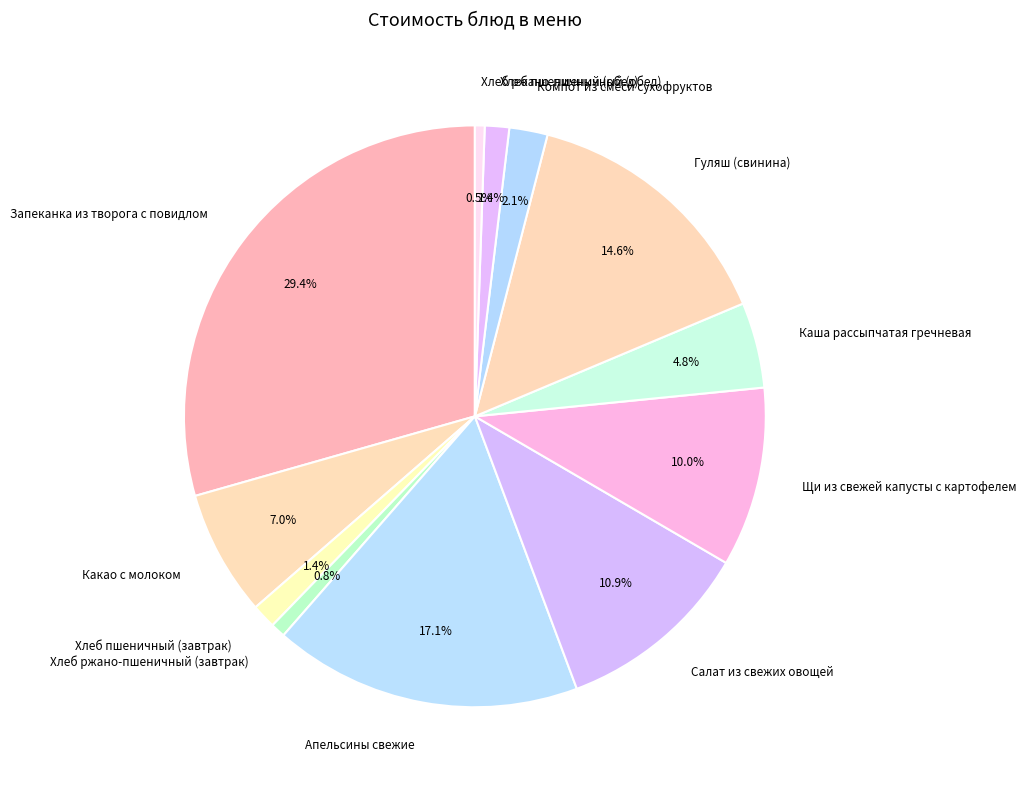

What portion of the pie excludes Апельсины свежие?

82.9%